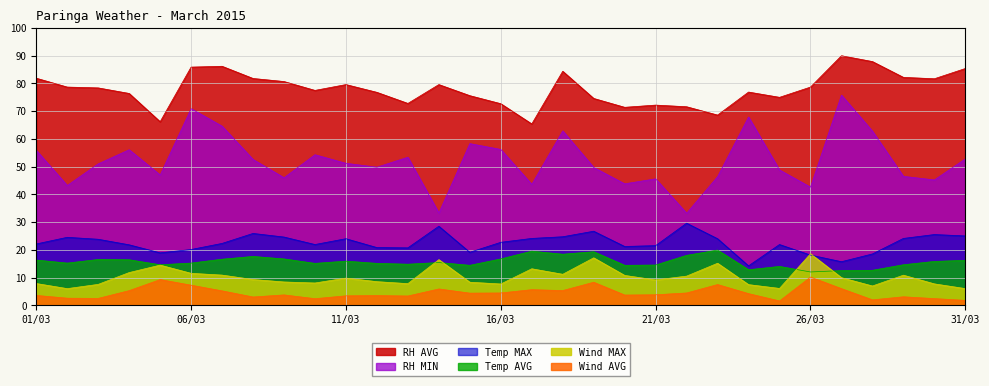

Where is the first local maximum for Wind AVG?

05/03